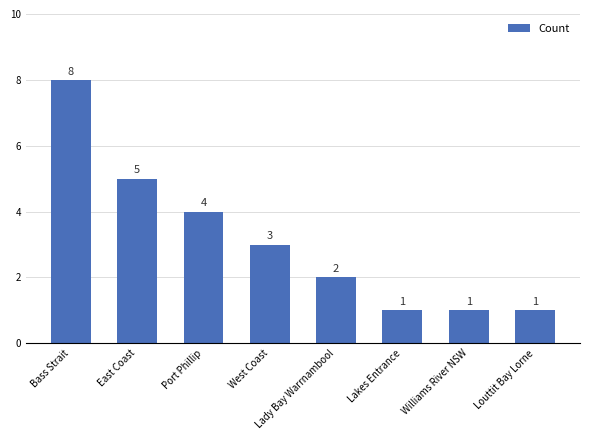

What is the change in value from West Coast to Williams River NSW?

-2